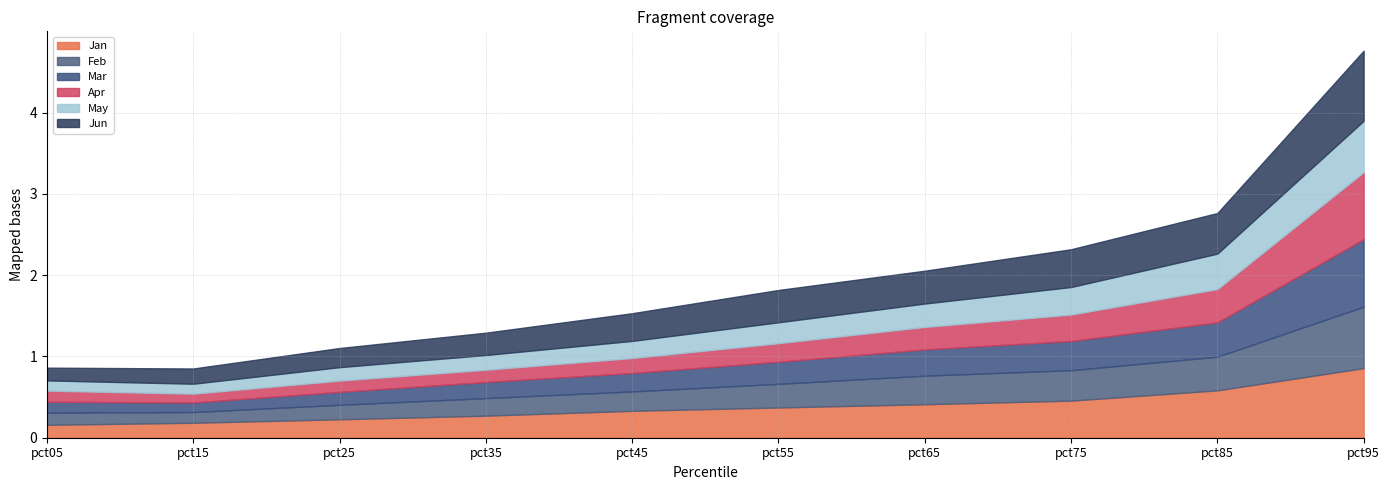

What is the lowest value of the May series?

0.1